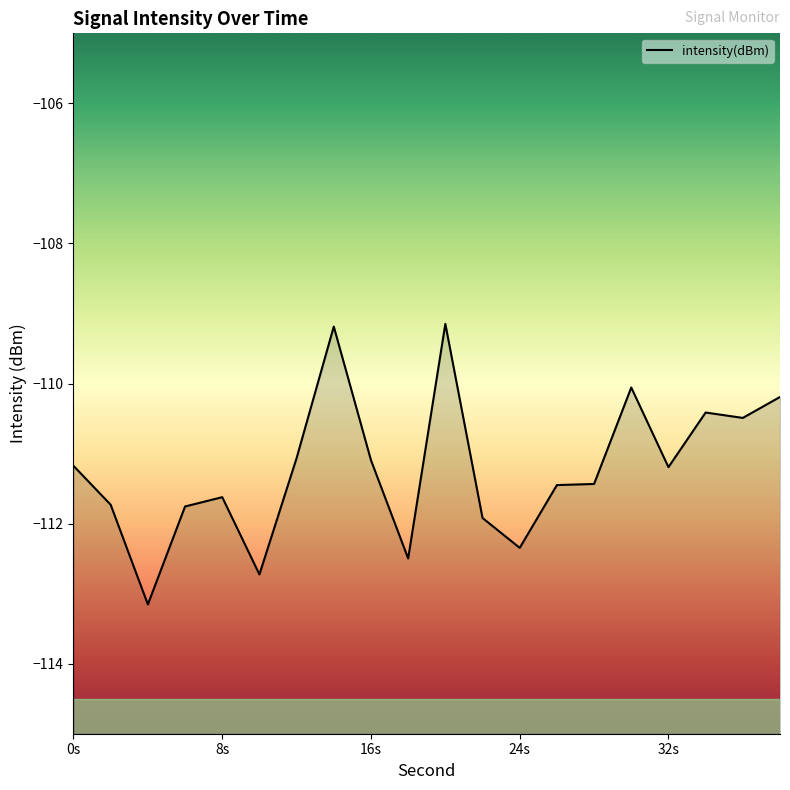

Count the number of values greater than -111.

6